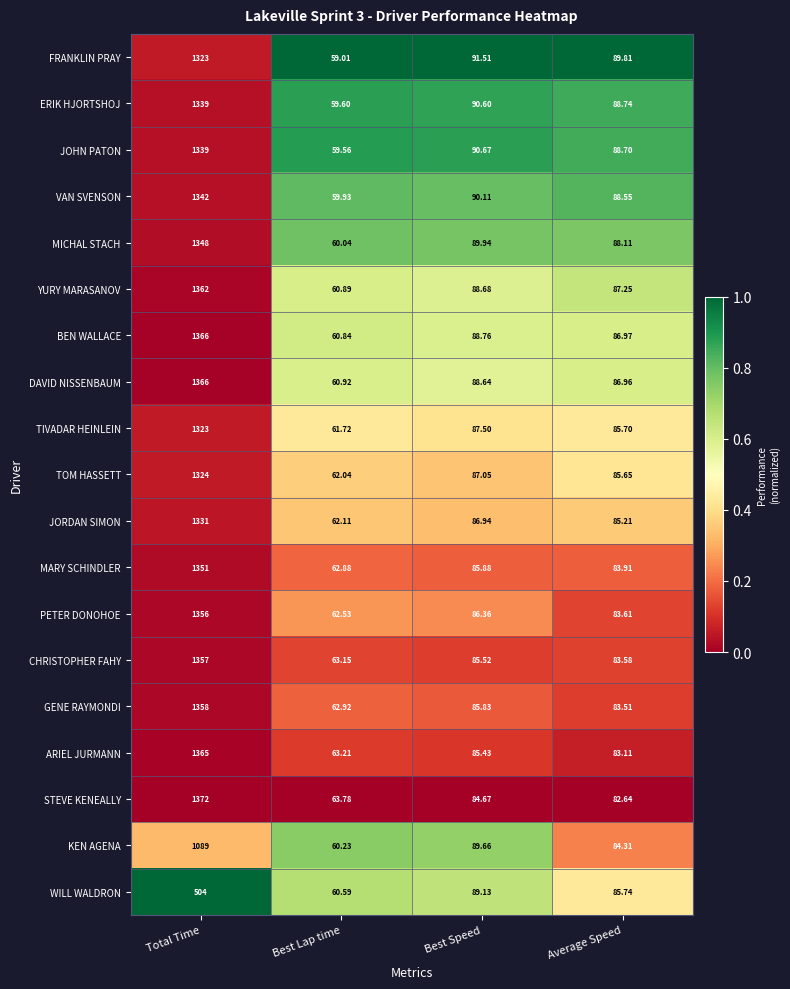

Which category has the highest value across all series?

Total Time